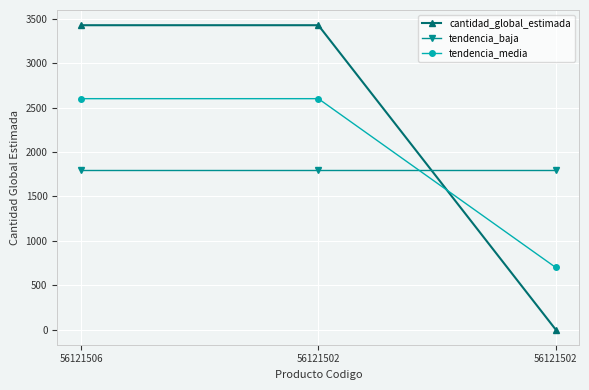

How many data points does each series have?

3